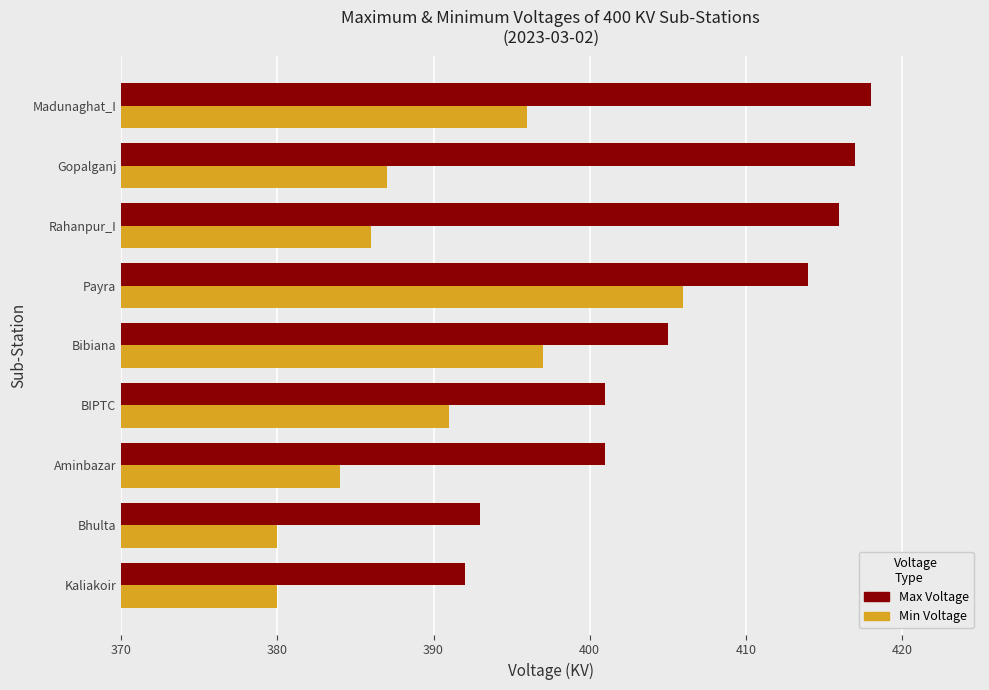

What is the difference between the maximum and minimum values in the Min Voltage series?

26